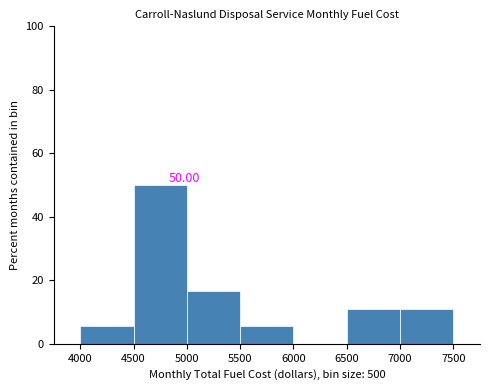

Over which range of the x-axis is the bar tallest?

4500 to 5000